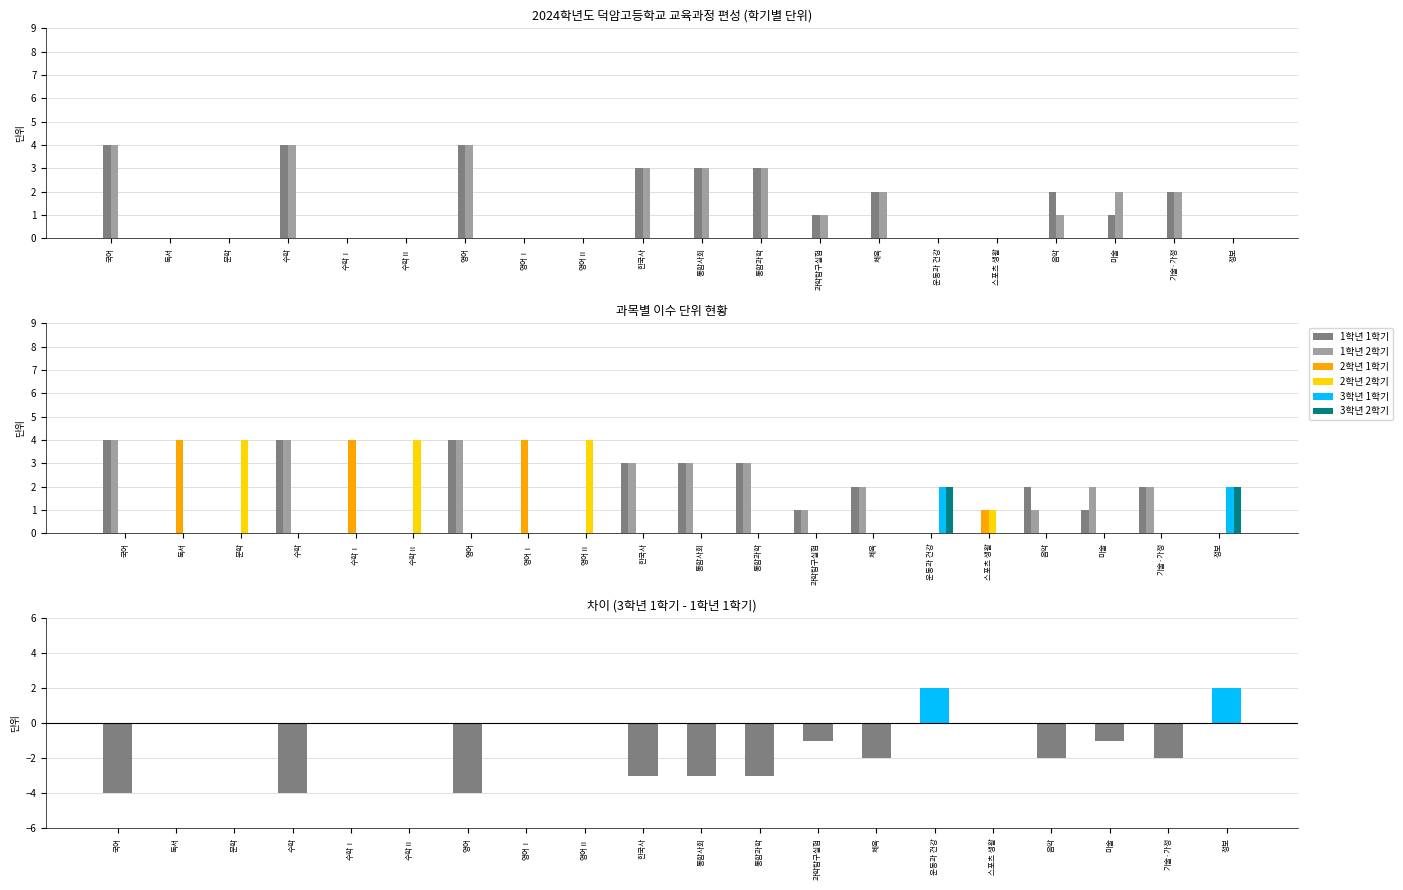

Which series has the largest total across all categories?

1학년 1학기